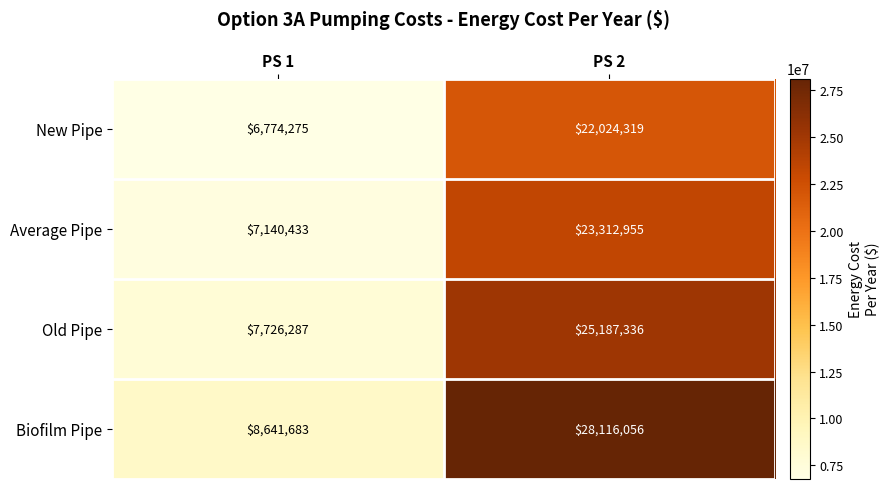

Between PS 1 and PS 2, which series saw the biggest shift?

Biofilm Pipe